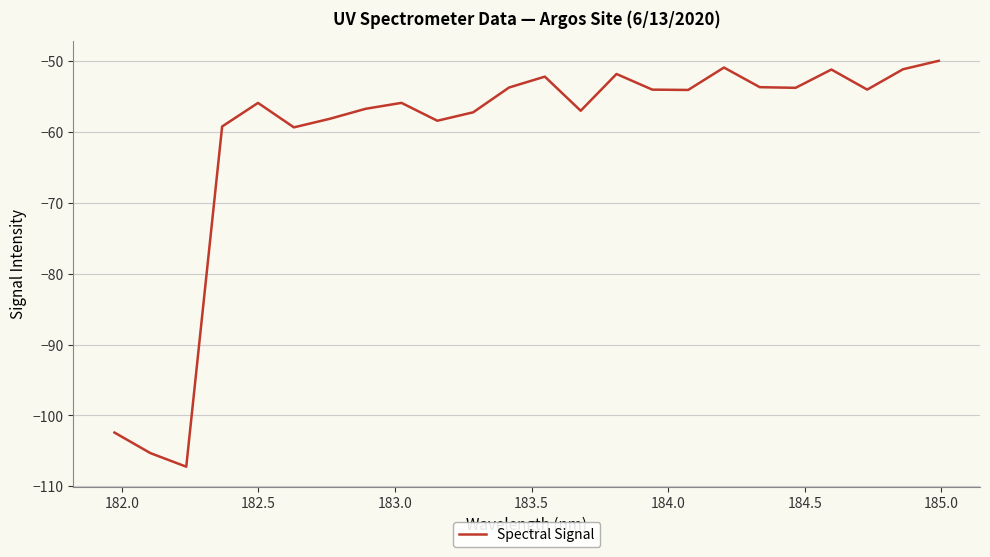

What is the smallest value displayed?

-107.2